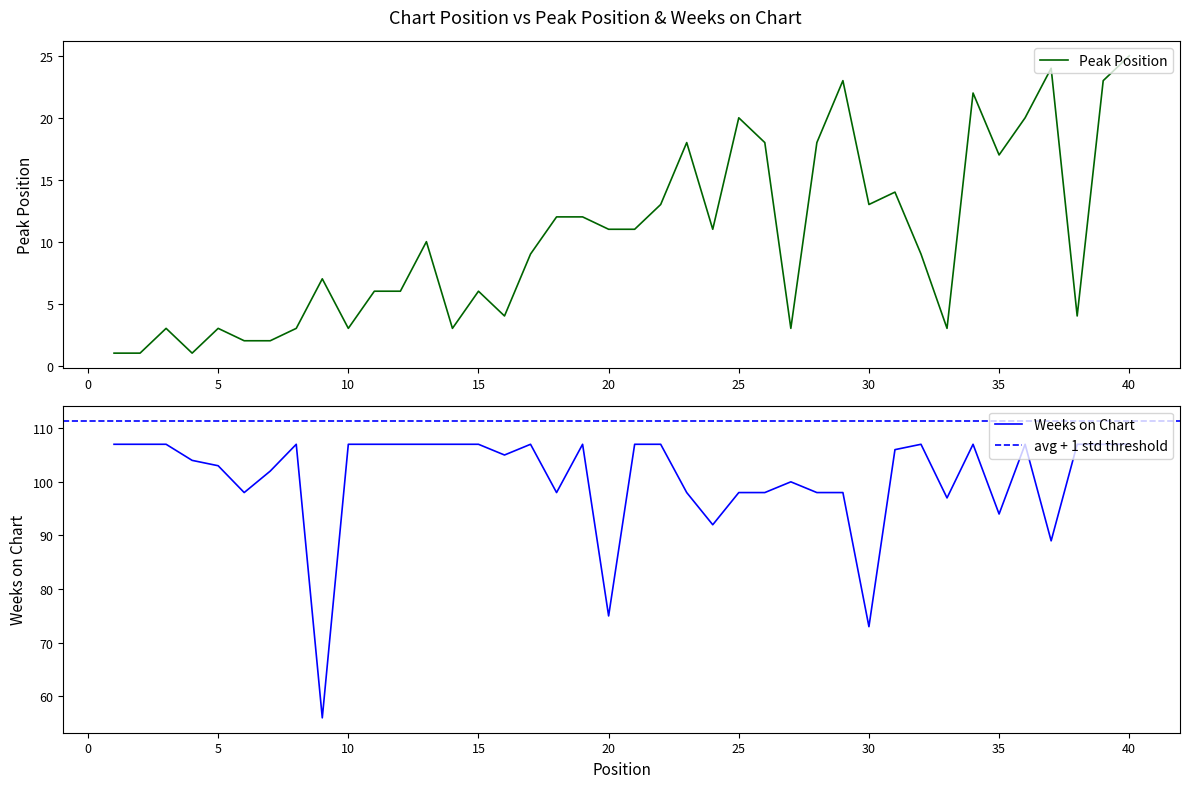

Which series has the largest total across all categories?

Weeks on Chart